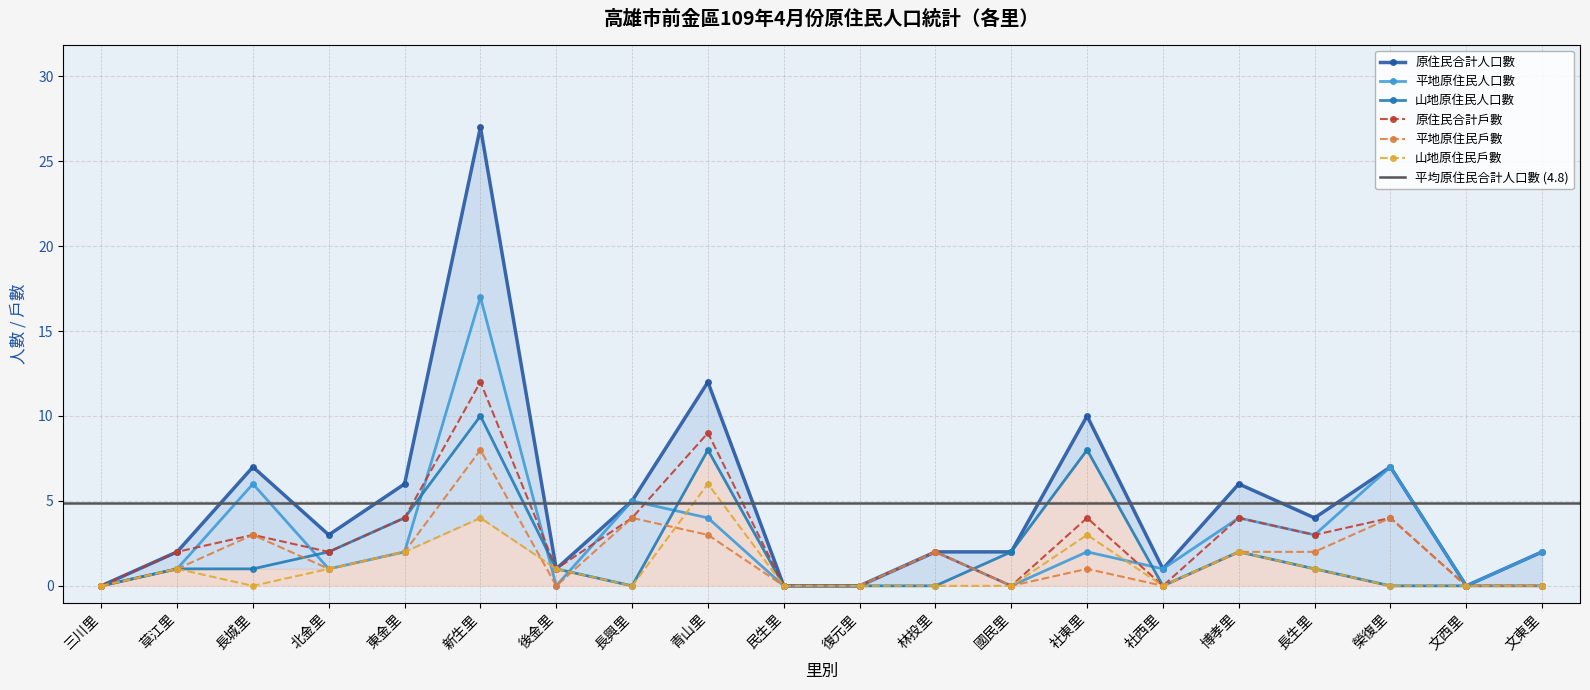

What is the label of the 14th point from the left?

社東里